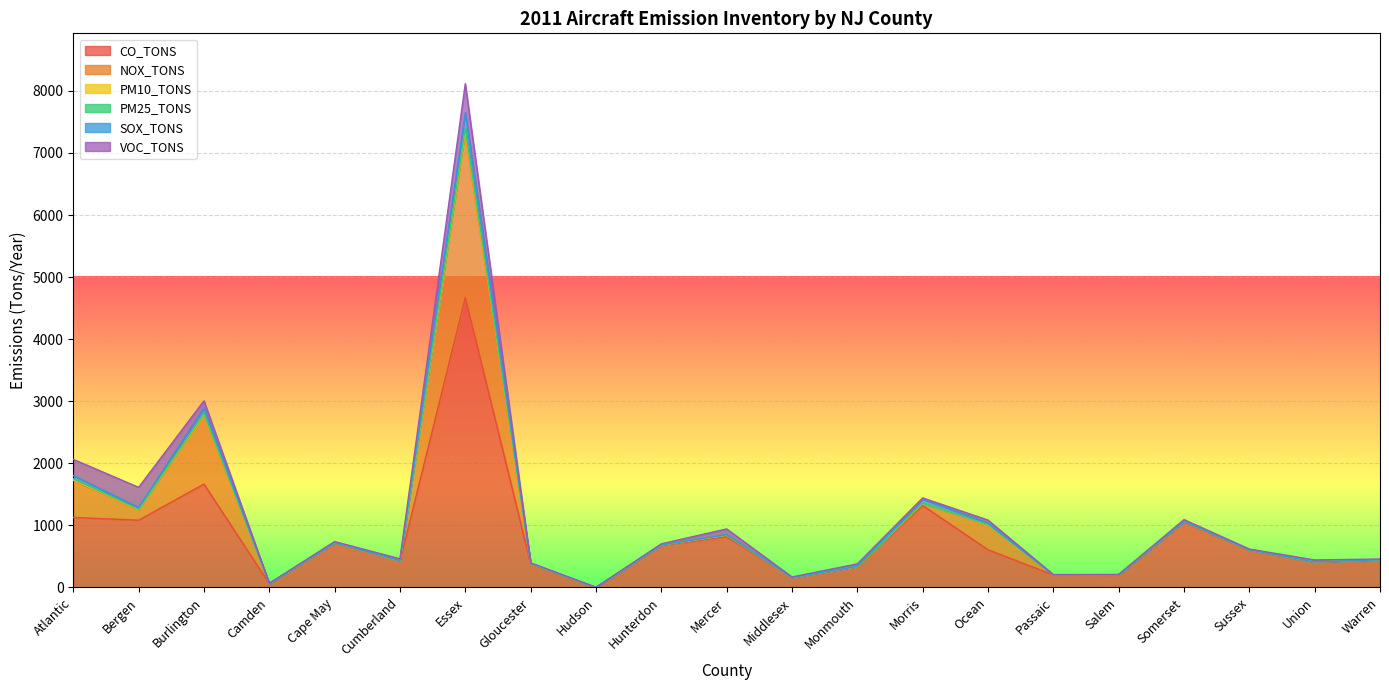

How many data points in SOX_TONS are above 606?

11